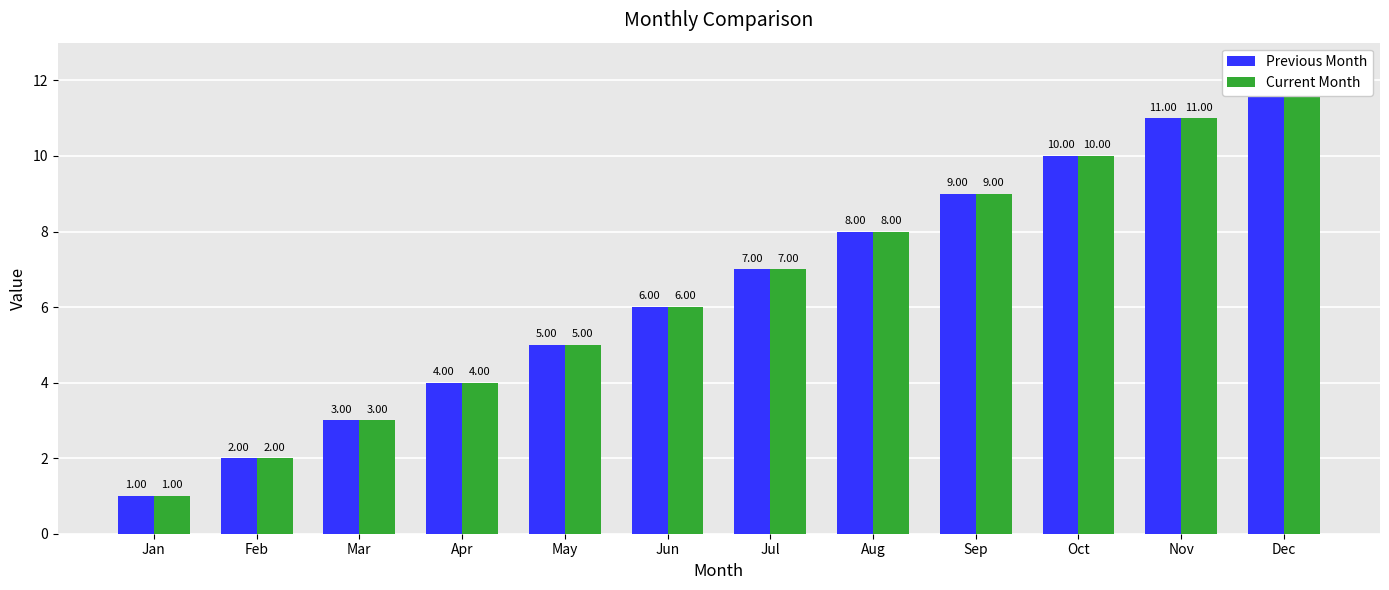

Is the value of Current Month at Mar greater than the value of Previous Month at Oct?

No